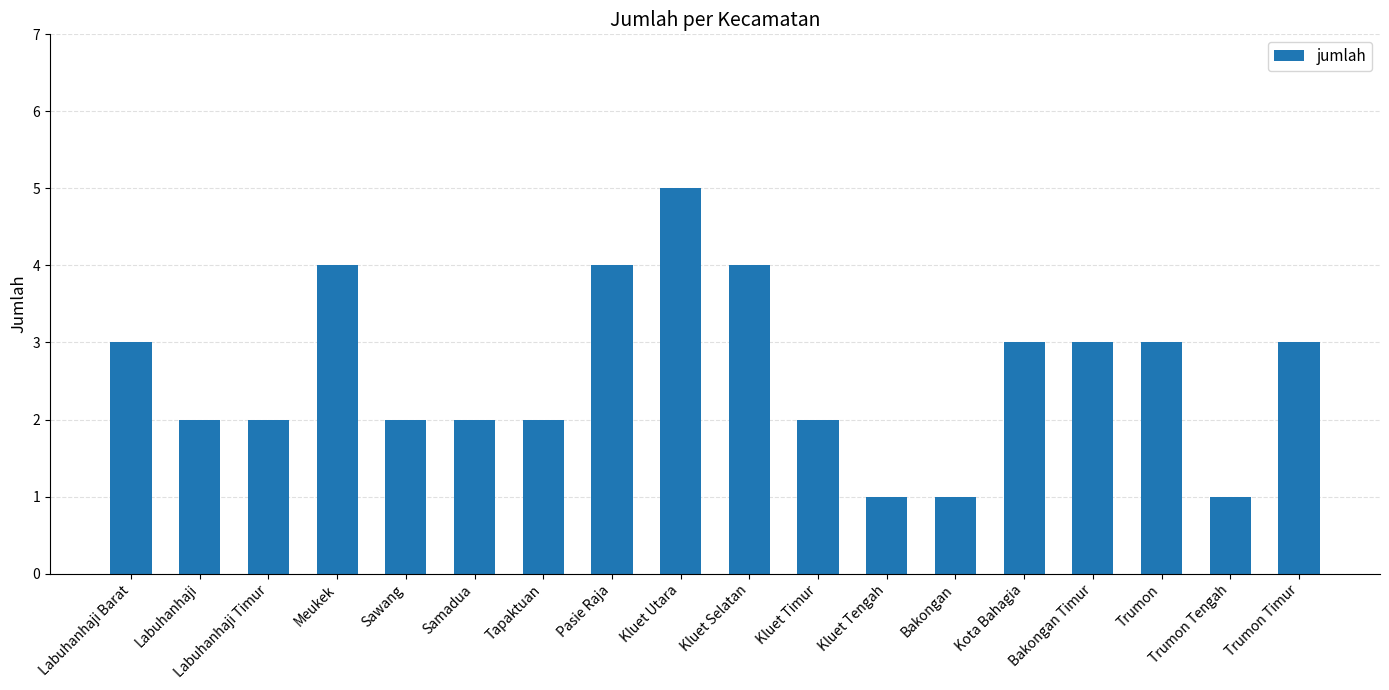

What is the difference between the maximum and minimum values?

4